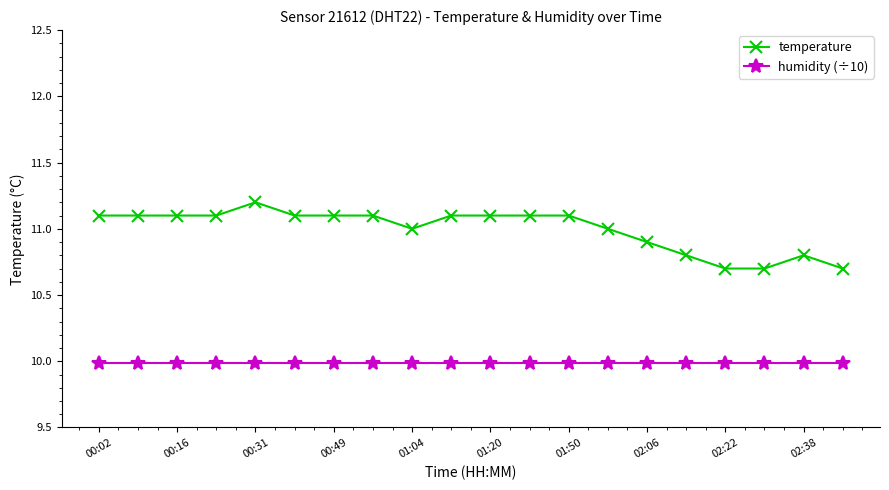

True or false: temperature and humidity (÷10) cross at least once.

False